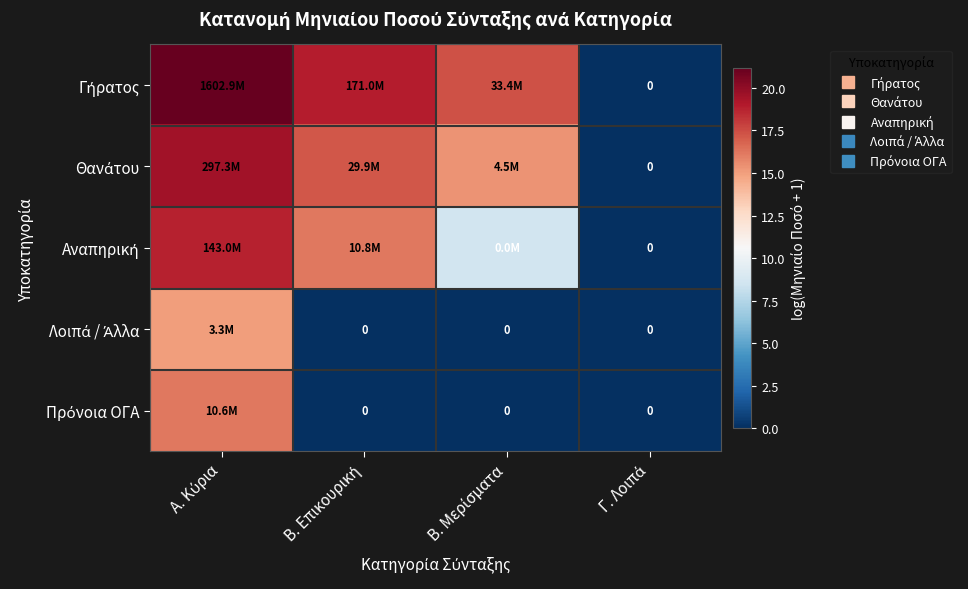

List the series in order of their peak value, lowest first.

Λοιπά / Άλλα, Πρόνοια ΟΓΑ, Αναπηρική, Θανάτου, Γήρατος